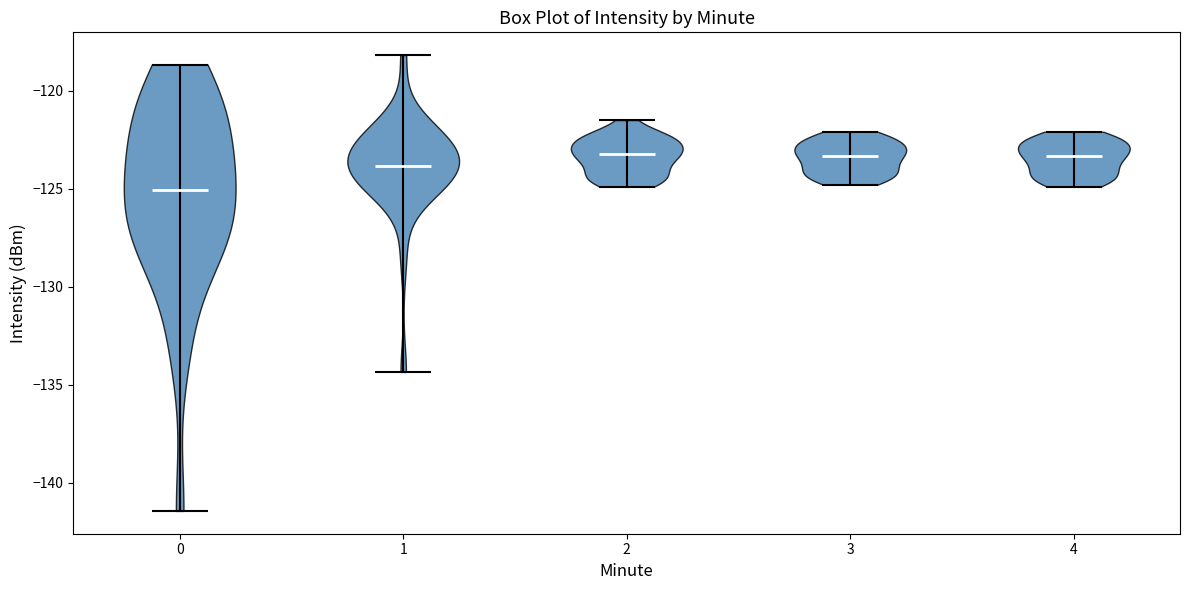

Reading left to right, read every violin against the y-axis: where its median line is, and the lowest and highest points it reaches. The values are not printed on the chart, so give them approximately, as read against the axis.

0: median line -125.0, lowest point -141.5, highest point -118.5
1: median line -124.0, lowest point -134.5, highest point -118.0
2: median line -123.0, lowest point -125.0, highest point -121.5
3: median line -123.5, lowest point -125.0, highest point -122.0
4: median line -123.5, lowest point -125.0, highest point -122.0